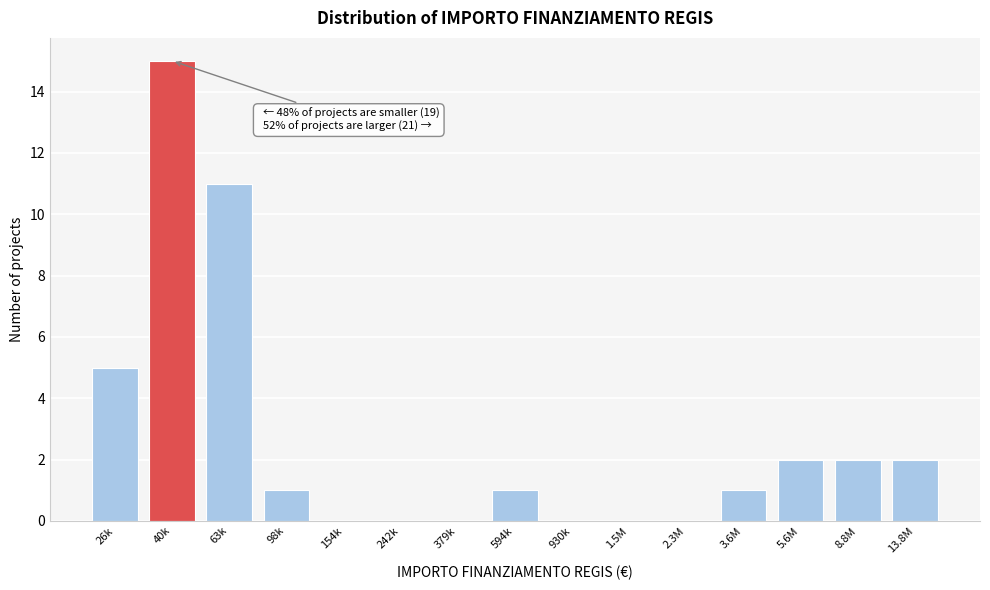

Reading right to left, list all the values displayed in this chart.

13.8M=2	8.8M=2	5.6M=2	3.6M=1	2.3M=0	1.5M=0	930k=0	594k=1	379k=0	242k=0	154k=0	98k=1	63k=11	40k=15	26k=5